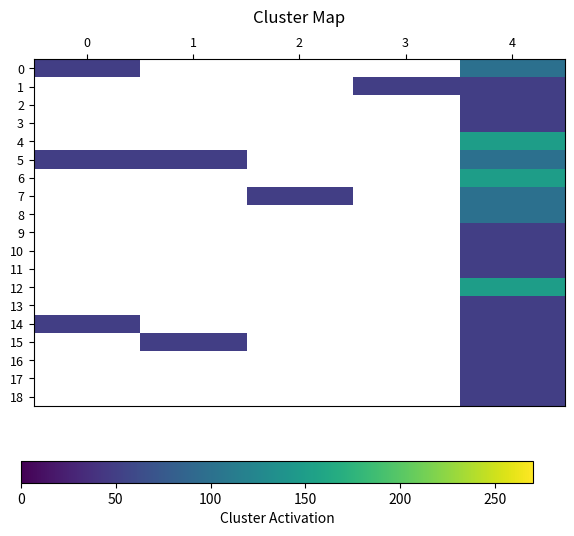

Reading left to right, extract all data points from this chart.

0: 0=50	1=0	2=0	3=0	4=100
1: 0=0	1=0	2=0	3=50	4=50
2: 0=0	1=0	2=0	3=0	4=50
3: 0=0	1=0	2=0	3=0	4=50
4: 0=0	1=0	2=0	3=0	4=150
5: 0=50	1=50	2=0	3=0	4=100
6: 0=0	1=0	2=0	3=0	4=150
7: 0=0	1=0	2=50	3=0	4=100
8: 0=0	1=0	2=0	3=0	4=100
9: 0=0	1=0	2=0	3=0	4=50
10: 0=0	1=0	2=0	3=0	4=50
11: 0=0	1=0	2=0	3=0	4=50
12: 0=0	1=0	2=0	3=0	4=150
13: 0=0	1=0	2=0	3=0	4=50
14: 0=50	1=0	2=0	3=0	4=50
15: 0=0	1=50	2=0	3=0	4=50
16: 0=0	1=0	2=0	3=0	4=50
17: 0=0	1=0	2=0	3=0	4=50
18: 0=0	1=0	2=0	3=0	4=50